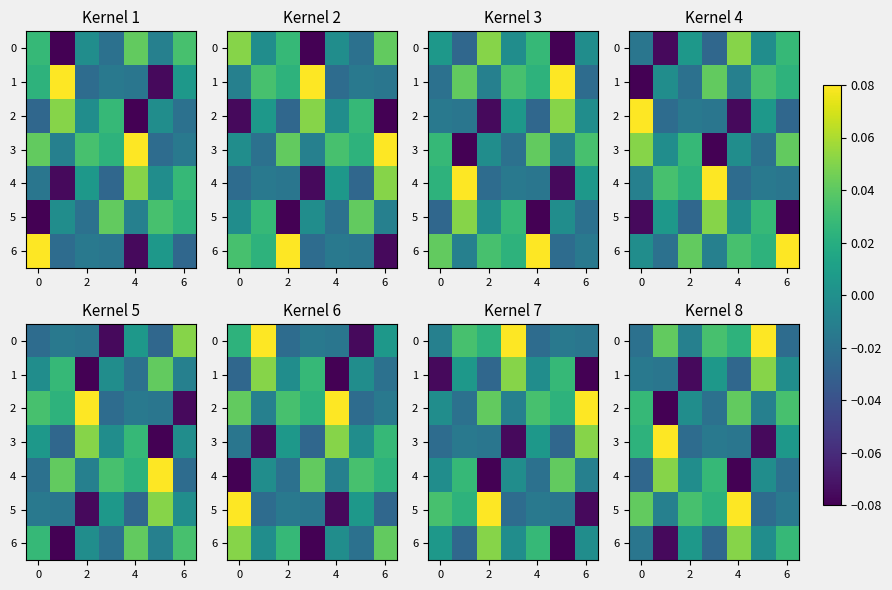

At which category is the sum across all series the highest?

4